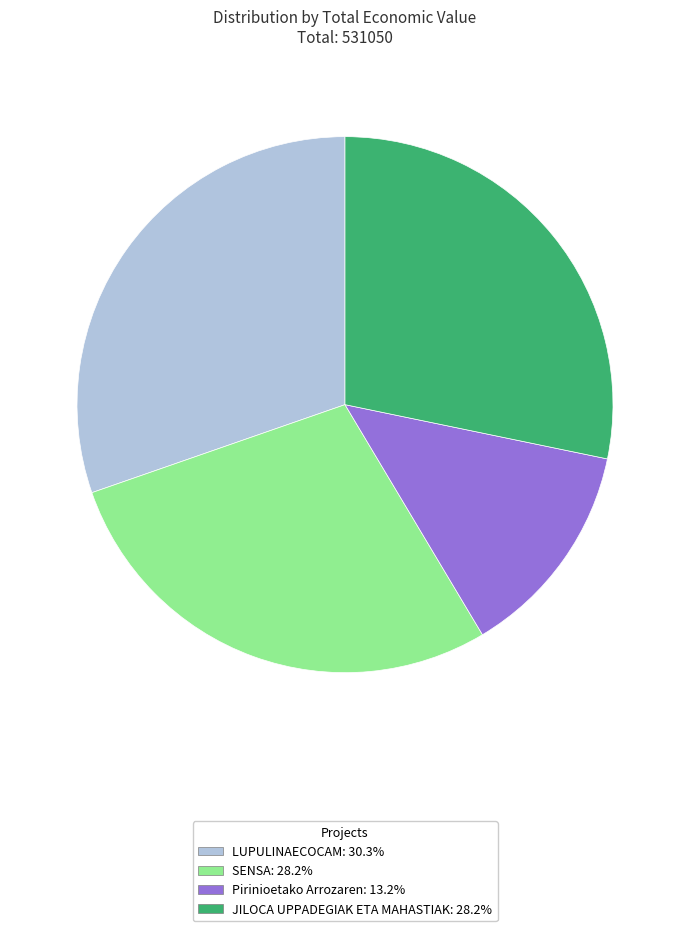

What is the largest slice in the pie chart?

LUPULINAECOCAM